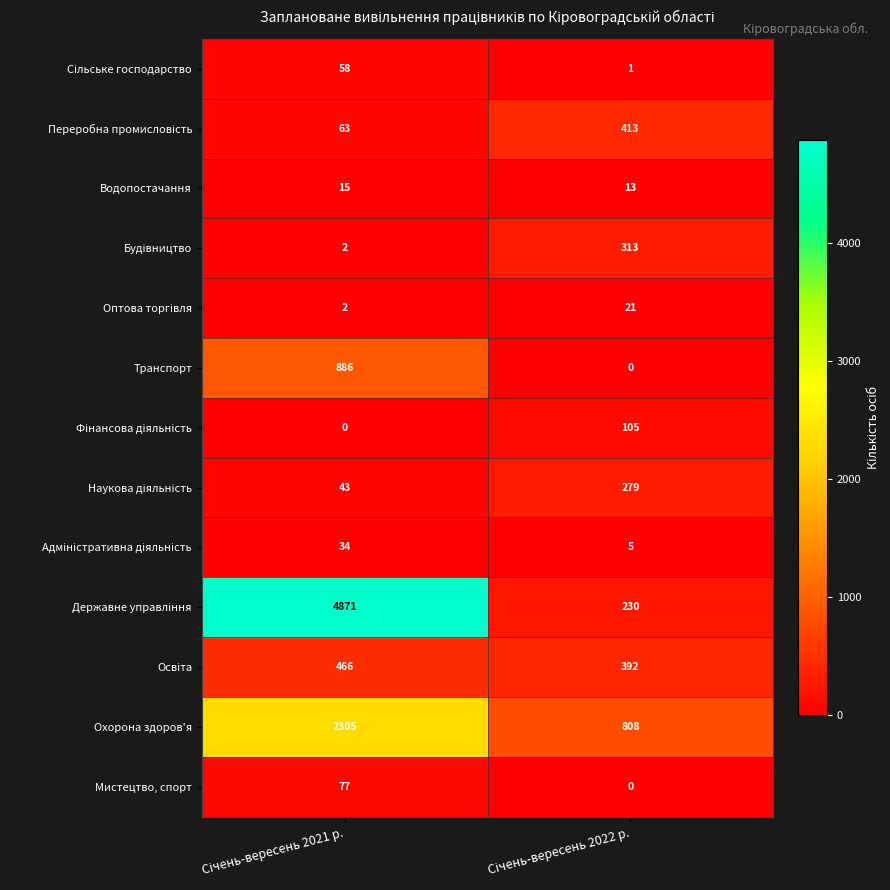

What is the greatest value displayed?

4871